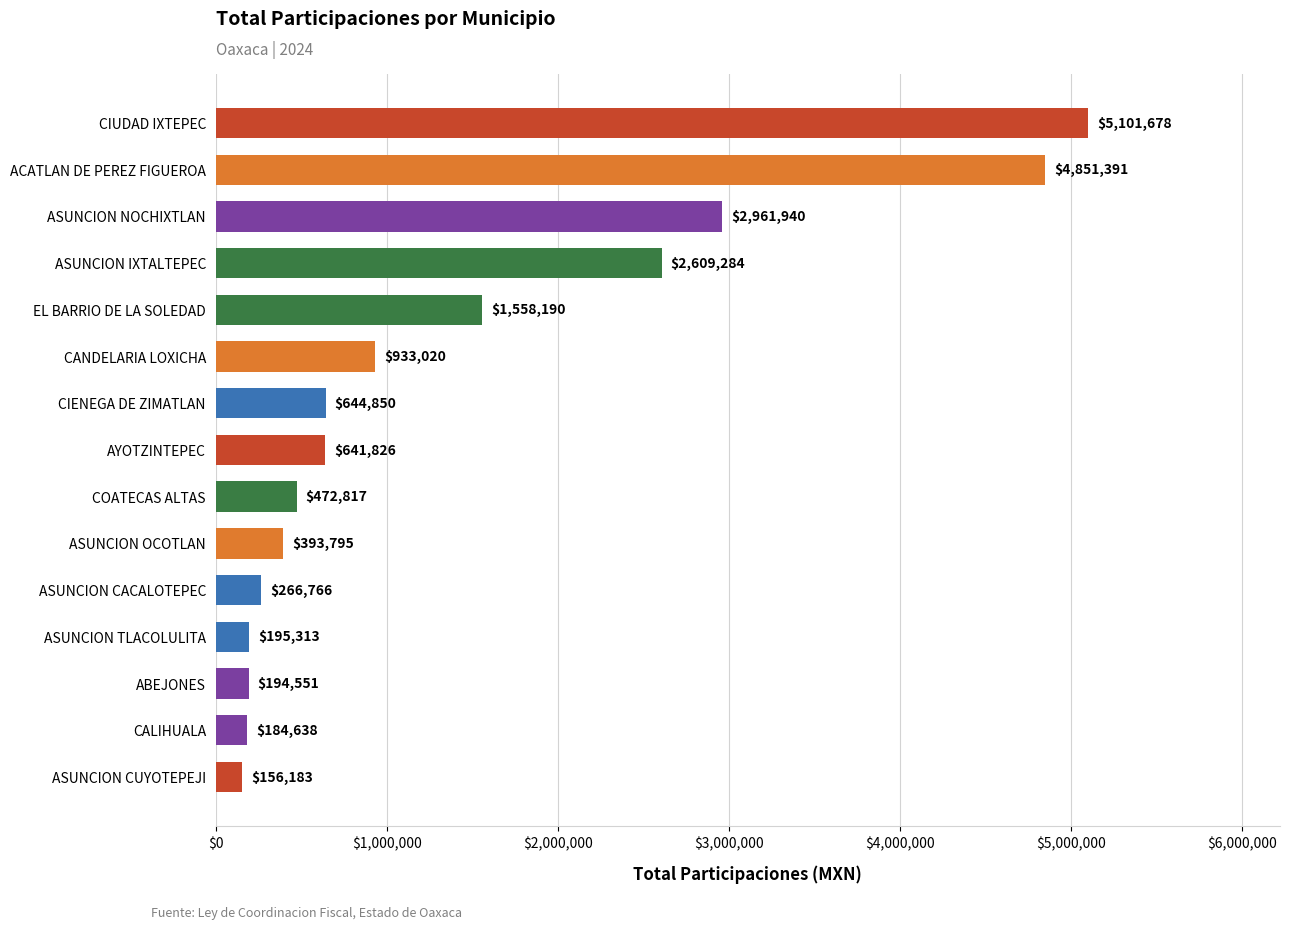

Reading bottom to top, list all the values displayed in this chart.

156183	184638	194551	195313	266766	393795	472817	641826	644850	933020	1558190	2609284	2961940	4851391	5101678